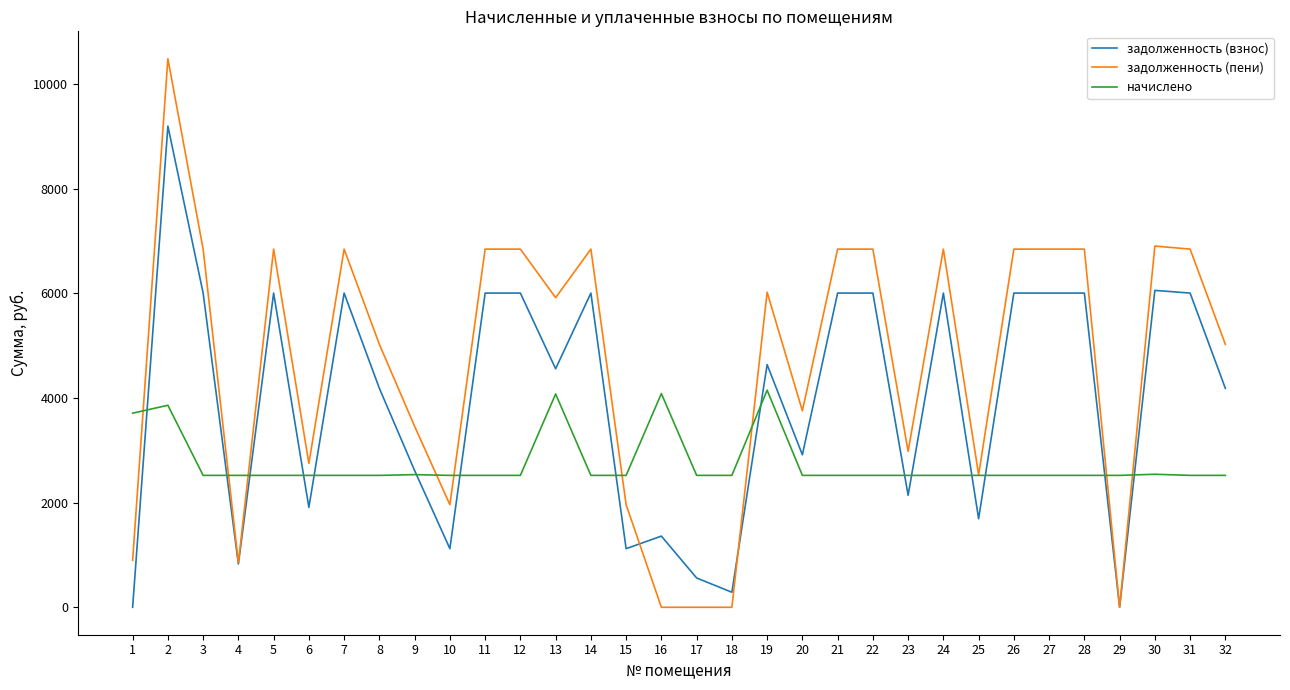

True or false: задолженность (пени) has a value of 3738.1 at 30.

False